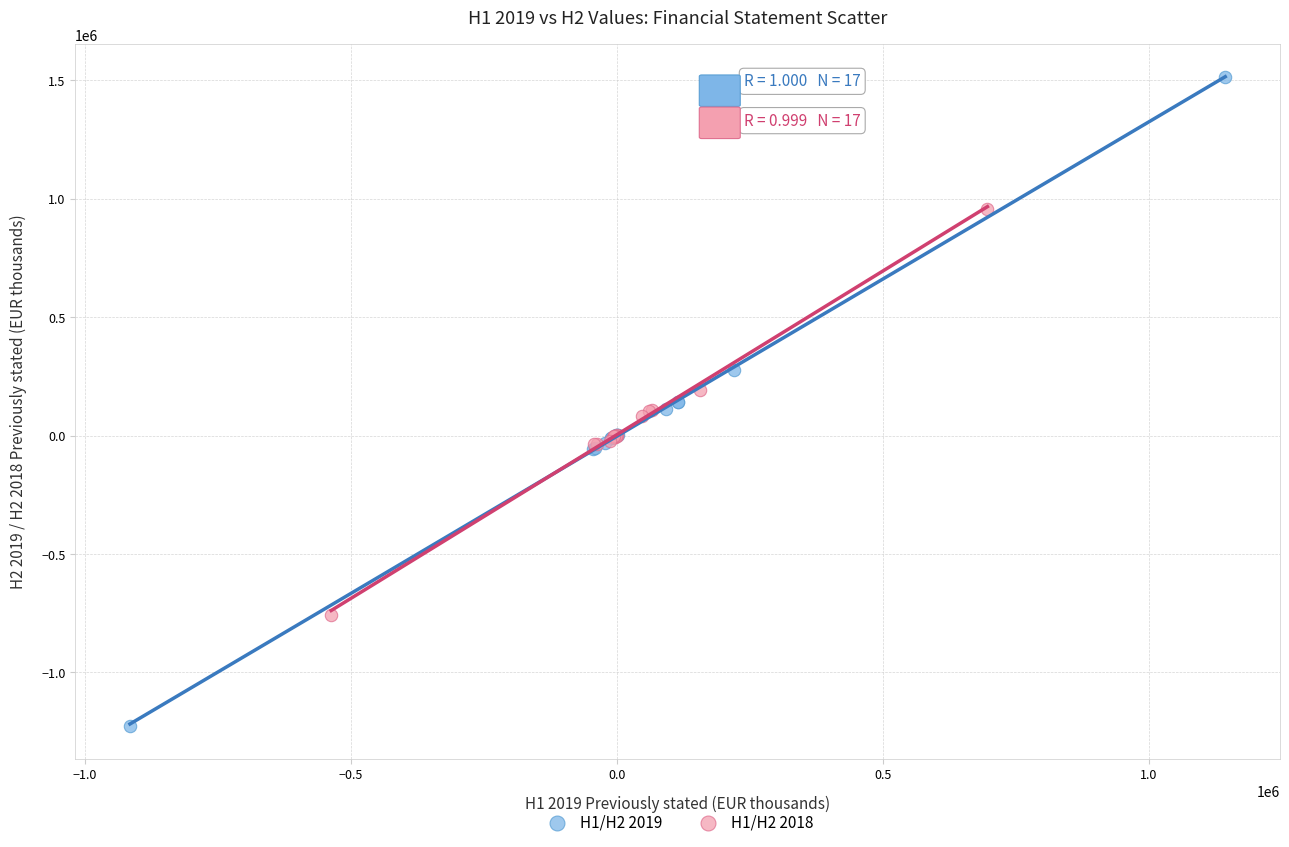

Which series contains the lowest Y value?

H1/H2 2019